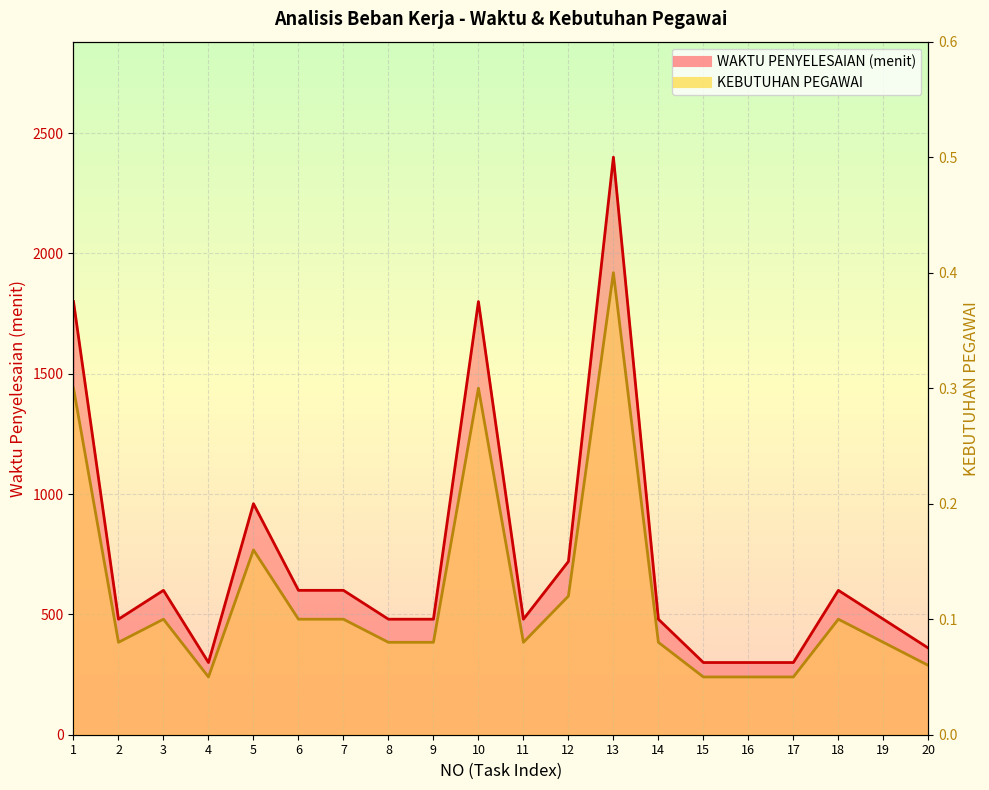

What is the difference between the maximum and minimum values in the WAKTU PENYELESAIAN (menit) series?

2100.0